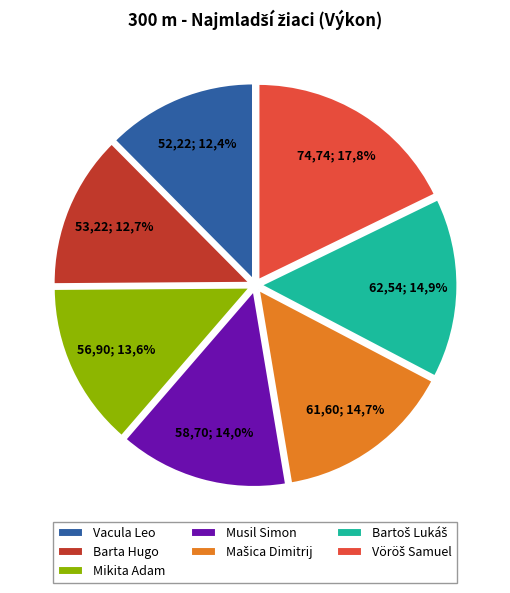

The Musil Simon slice represents 8% of the pie. True or false?

False